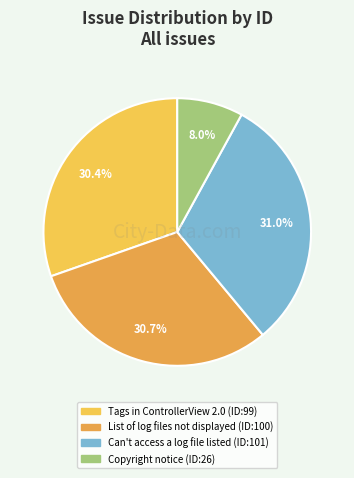

Is it true that List of log files not displayed is 43% of the pie?

False